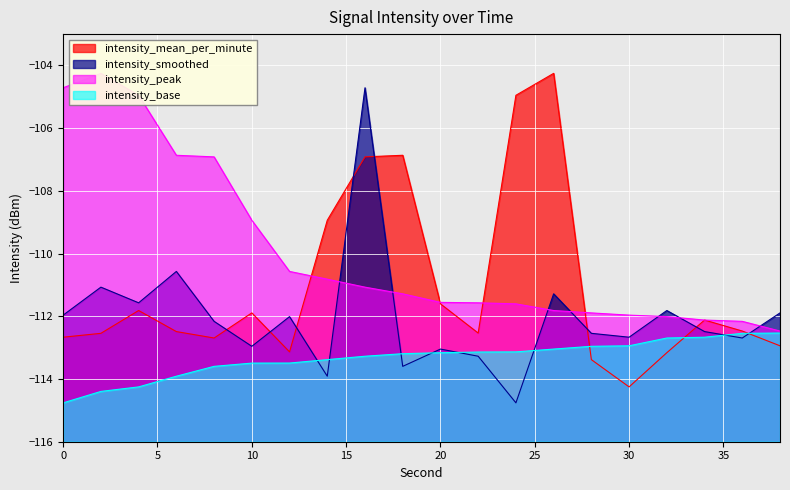

What is the approximate value of intensity_smoothed at 6?

-110.6